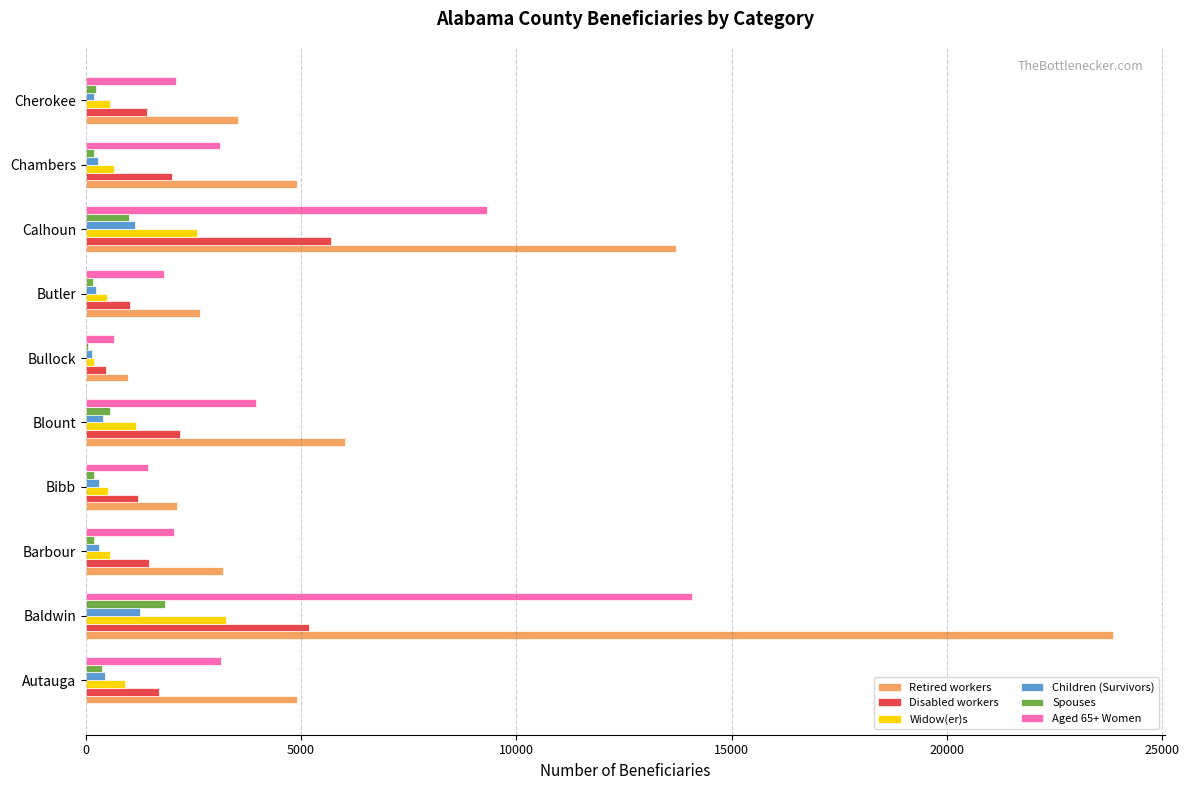

Which series has the largest range (max minus min)?

Retired workers